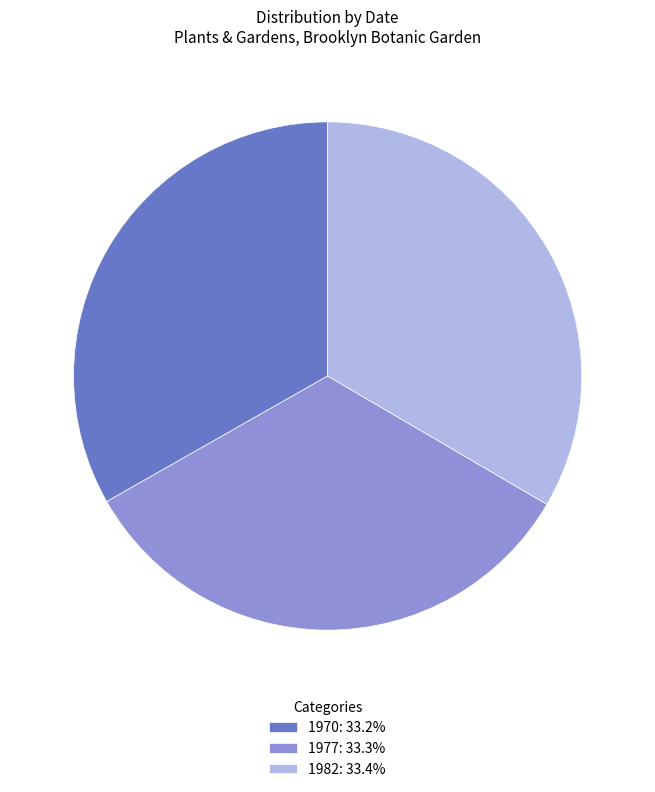

Do 1977 and 1982 together represent more than half of the pie?

Yes